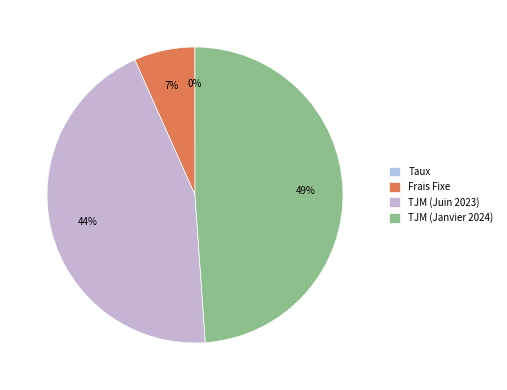

To the nearest percent, what percentage of the pie is TJM (Juin 2023)?

44%